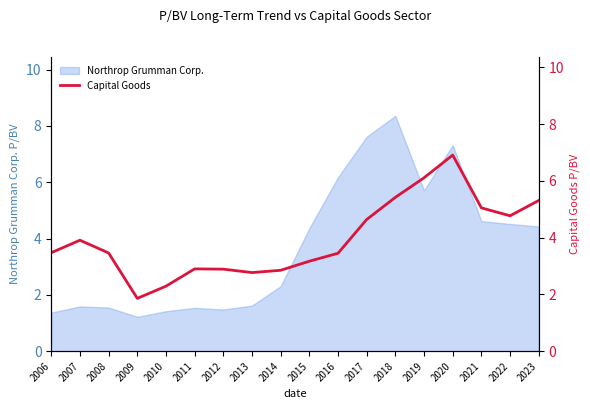

What is the change in value from 2010 to 2023?

+3.0